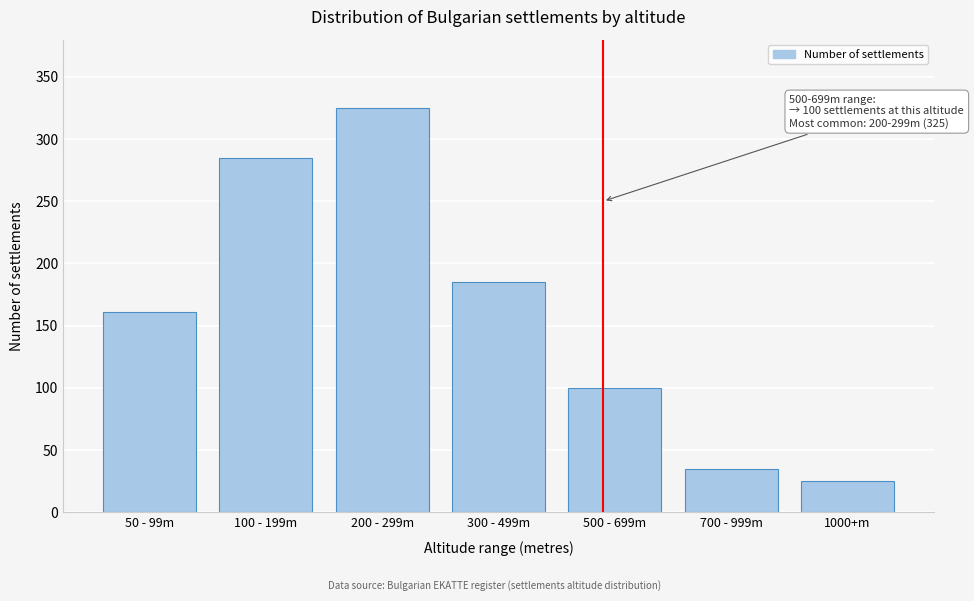

Reading left to right, extract all data points from this chart.

50 - 99m=161	100 - 199m=285	200 - 299m=325	300 - 499m=185	500 - 699m=100	700 - 999m=35	1000+m=25